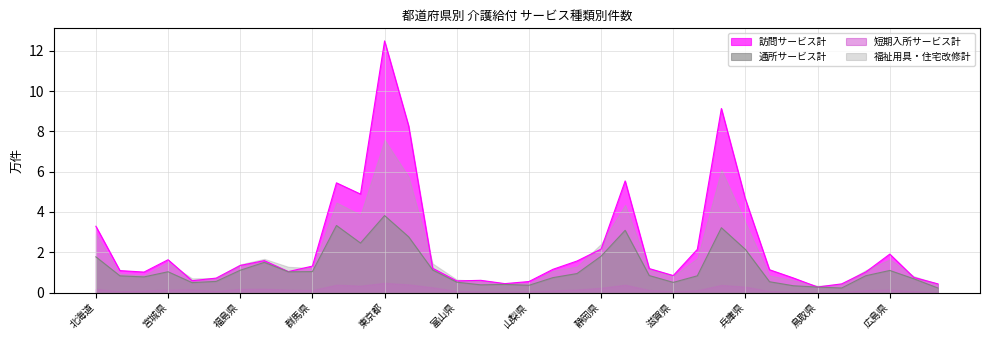

The 訪問サービス計 series shows 0.6 at 富山県. True or false?

True